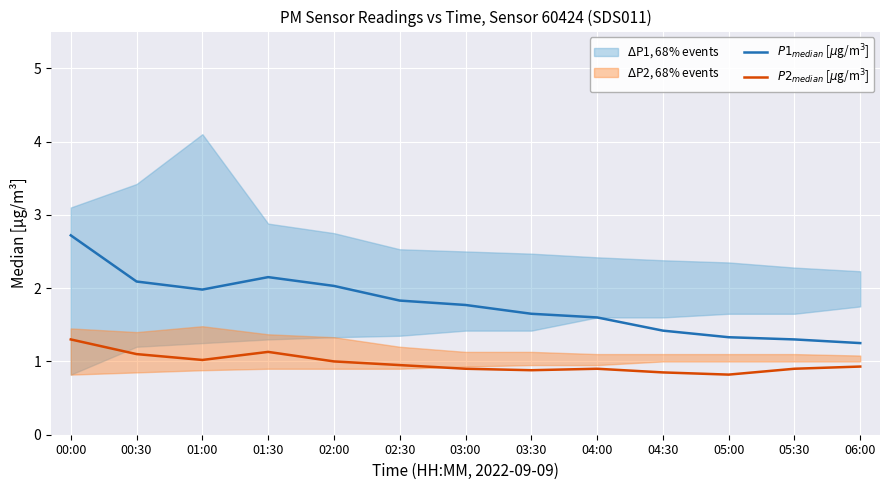

What is the average value of the $P2_{median}$ [$\mu$g/m$^3$] series?

1.0